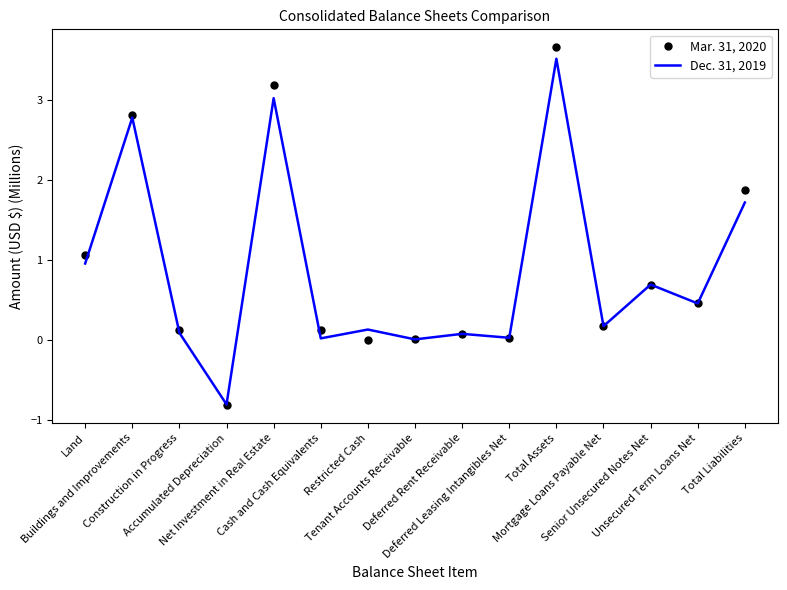

Which category has the lowest value in the Dec. 31, 2019 series?

Accumulated Depreciation